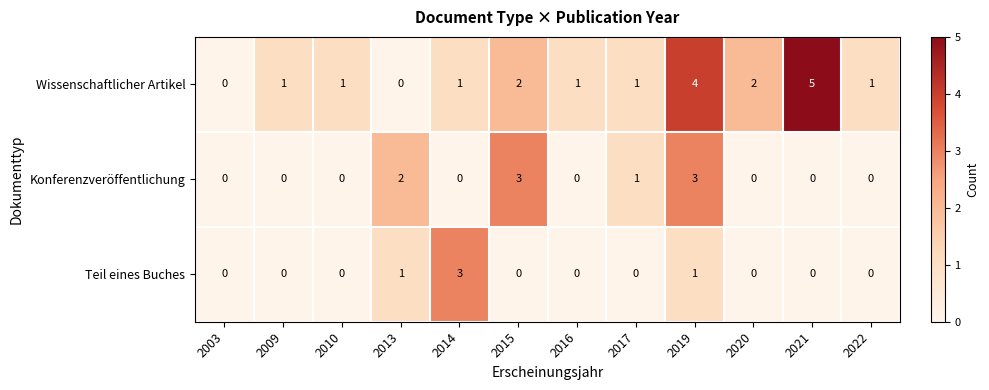

What is the difference between the highest and lowest values at 2010?

1